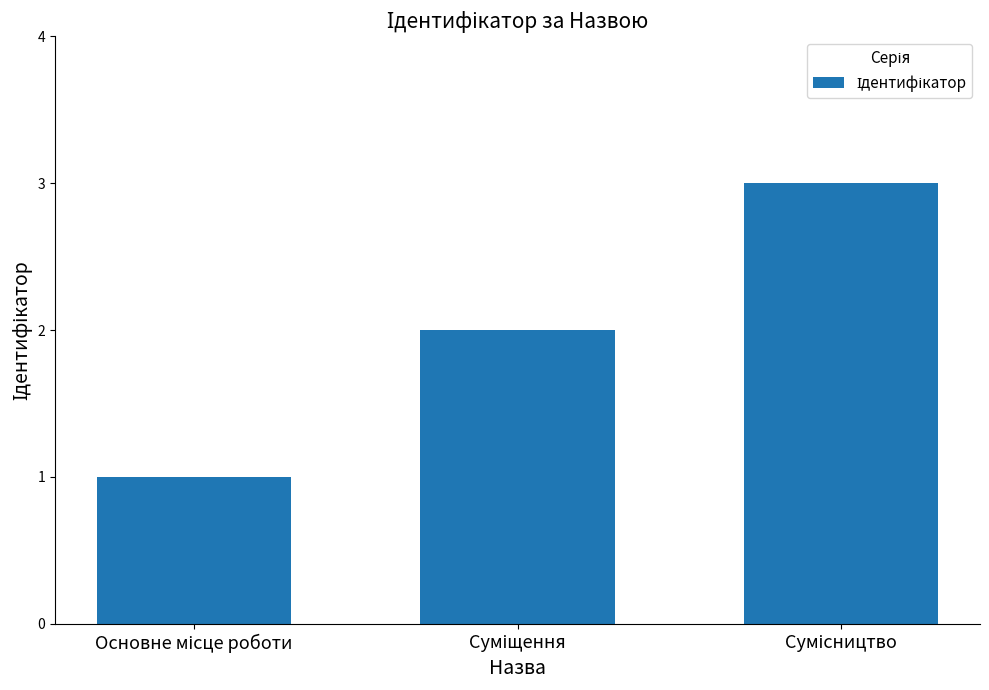

What is the sum of all values?

6